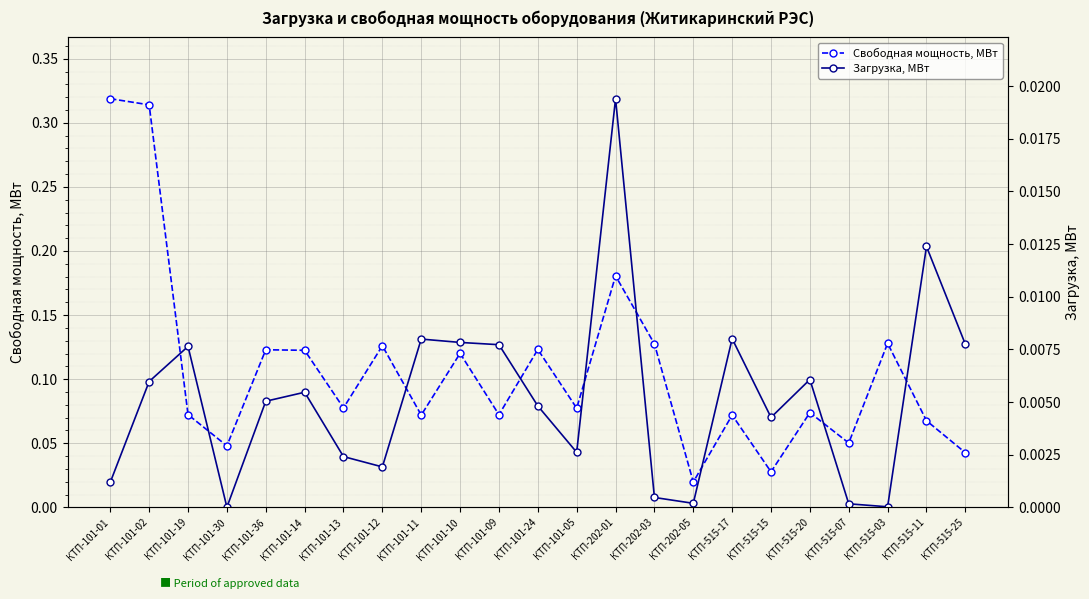

Which series has the largest total across all categories?

Свободная мощность, МВт